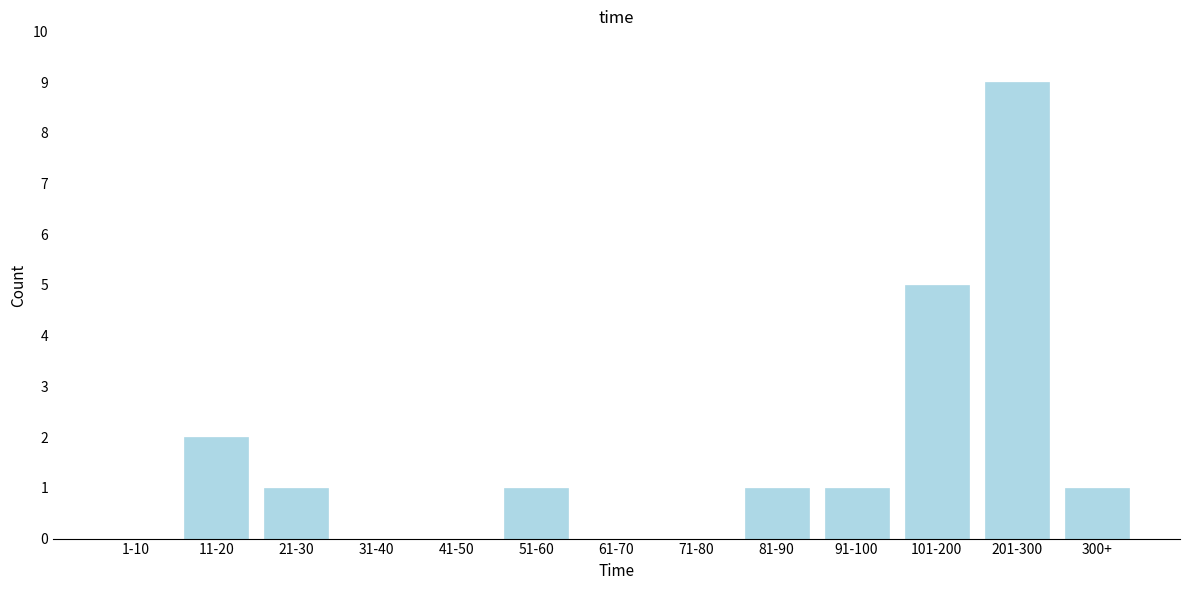

Reading right to left, list all the values displayed in this chart.

300+=1	201-300=9	101-200=5	91-100=1	81-90=1	71-80=0	61-70=0	51-60=1	41-50=0	31-40=0	21-30=1	11-20=2	1-10=0